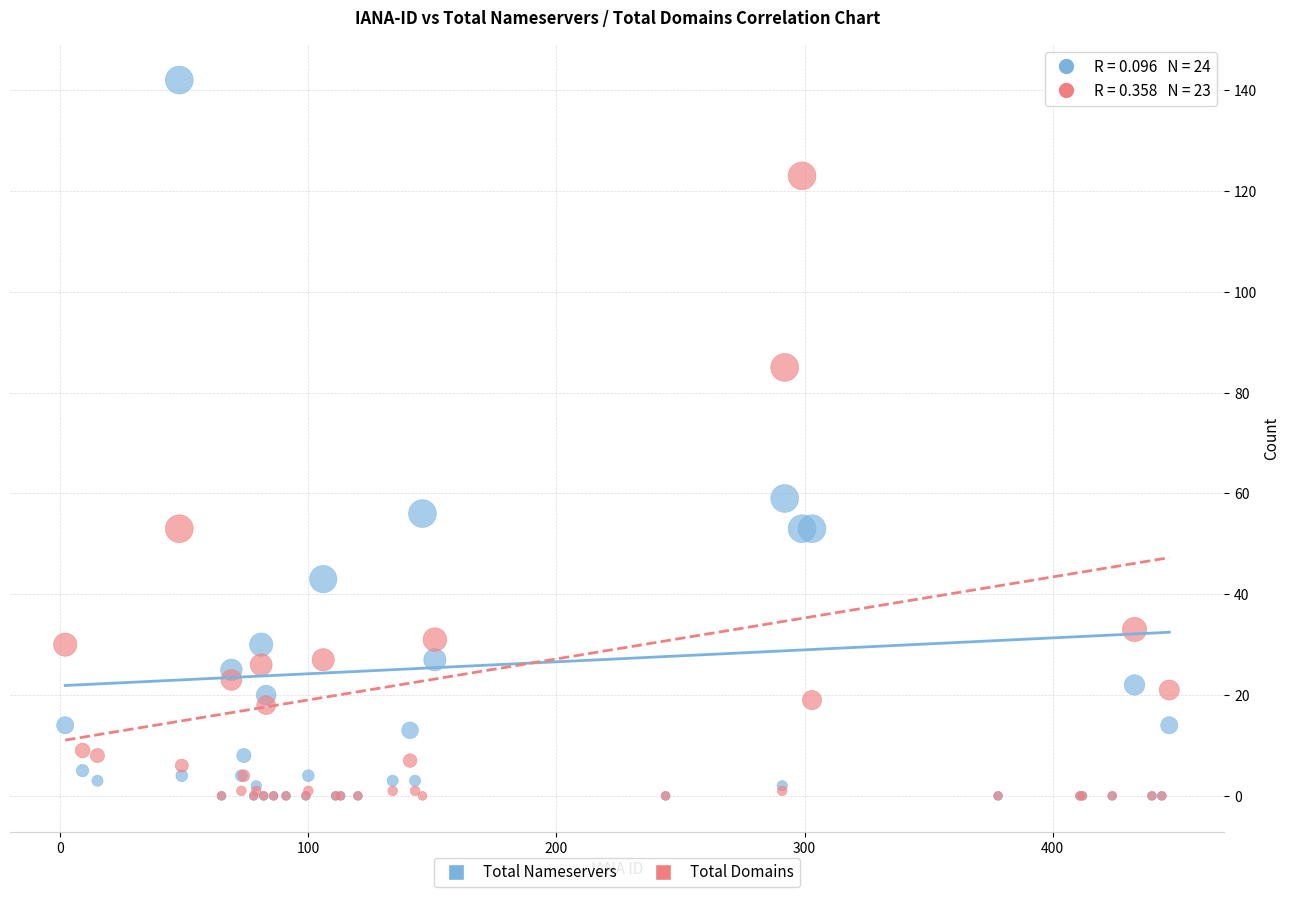

Which series reaches the maximum Y coordinate?

Total Nameservers